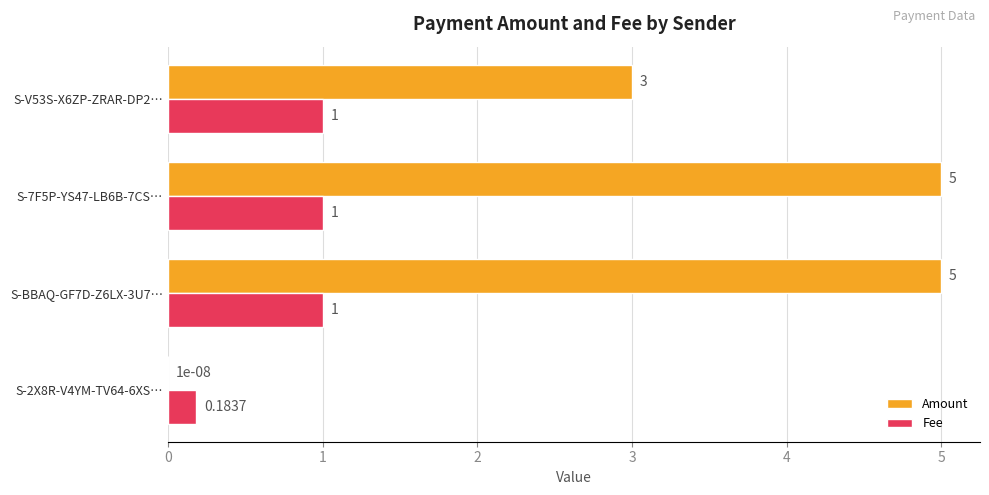

Between S-2X8R-V4YM-TV64-6XS… and S-BBAQ-GF7D-Z6LX-3U7…, which series saw the biggest shift?

Amount